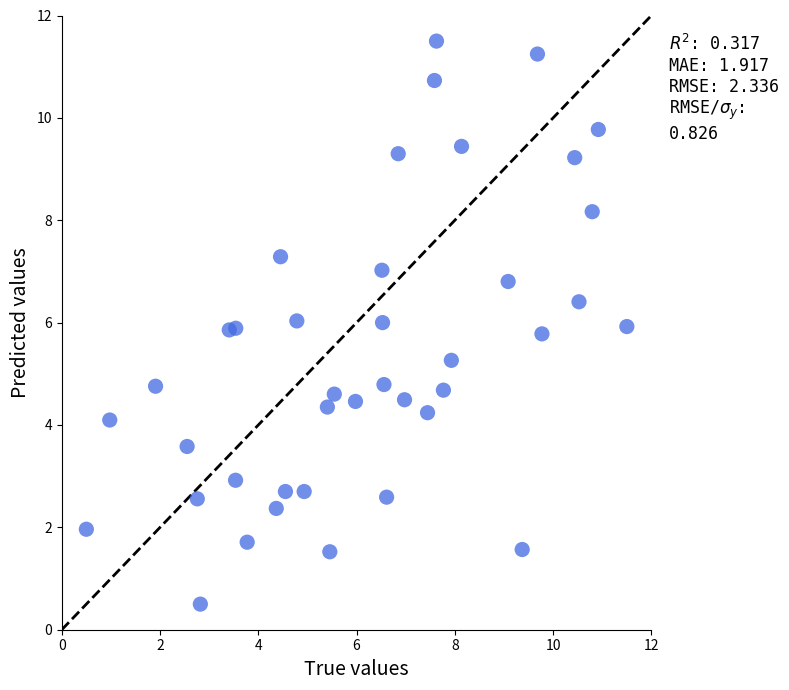

What is the range of X values (max minus min)?

11.0